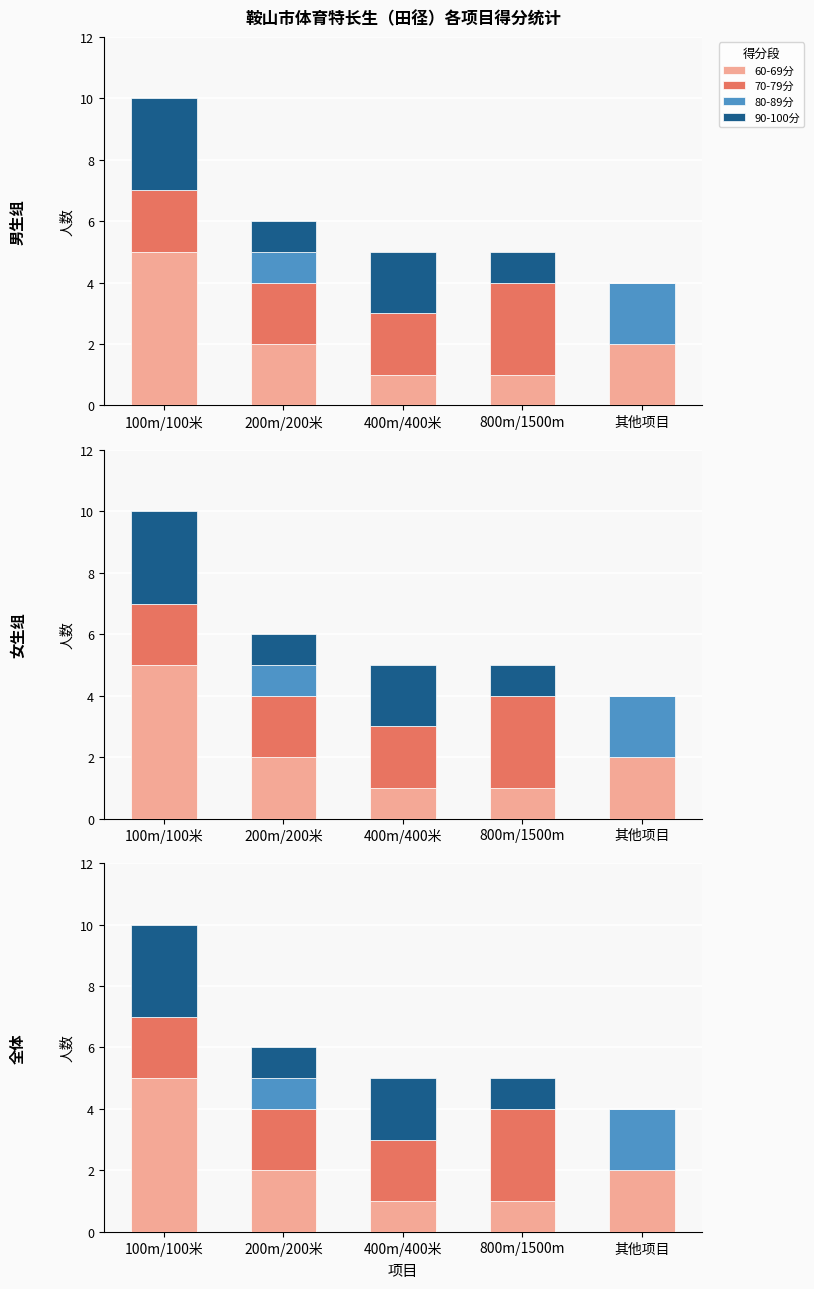

Which series has the largest total across all categories?

60-69分